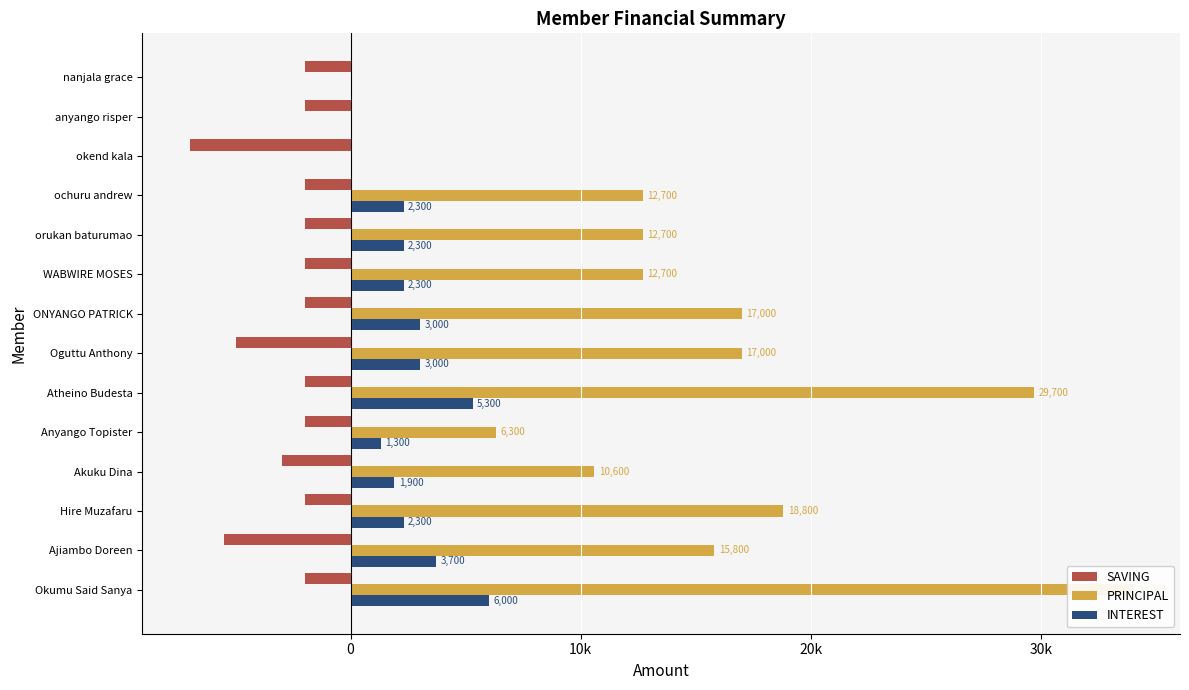

What is the total value across all series at nanjala grace?

-2000